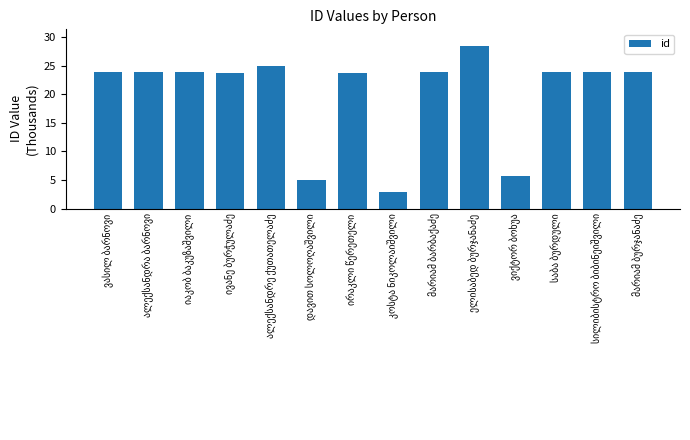

What is the average value?

20.1